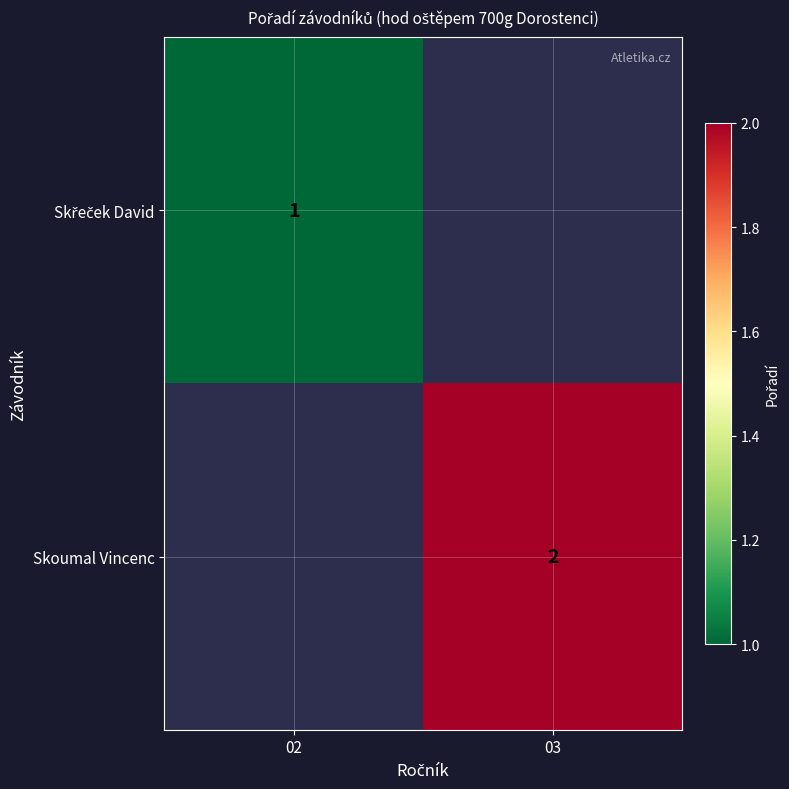

At how many categories does at least one series exceed 1?

1